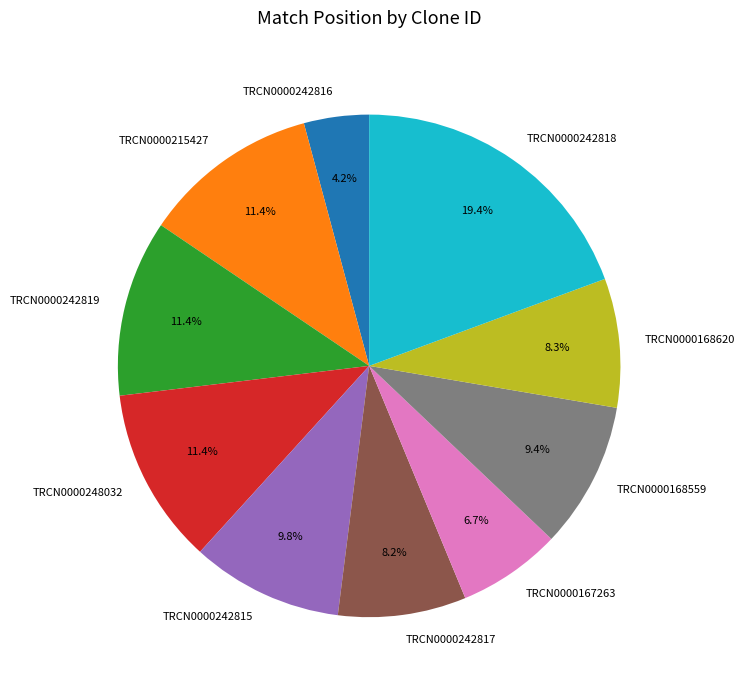

Which slice is the largest?

TRCN0000242818